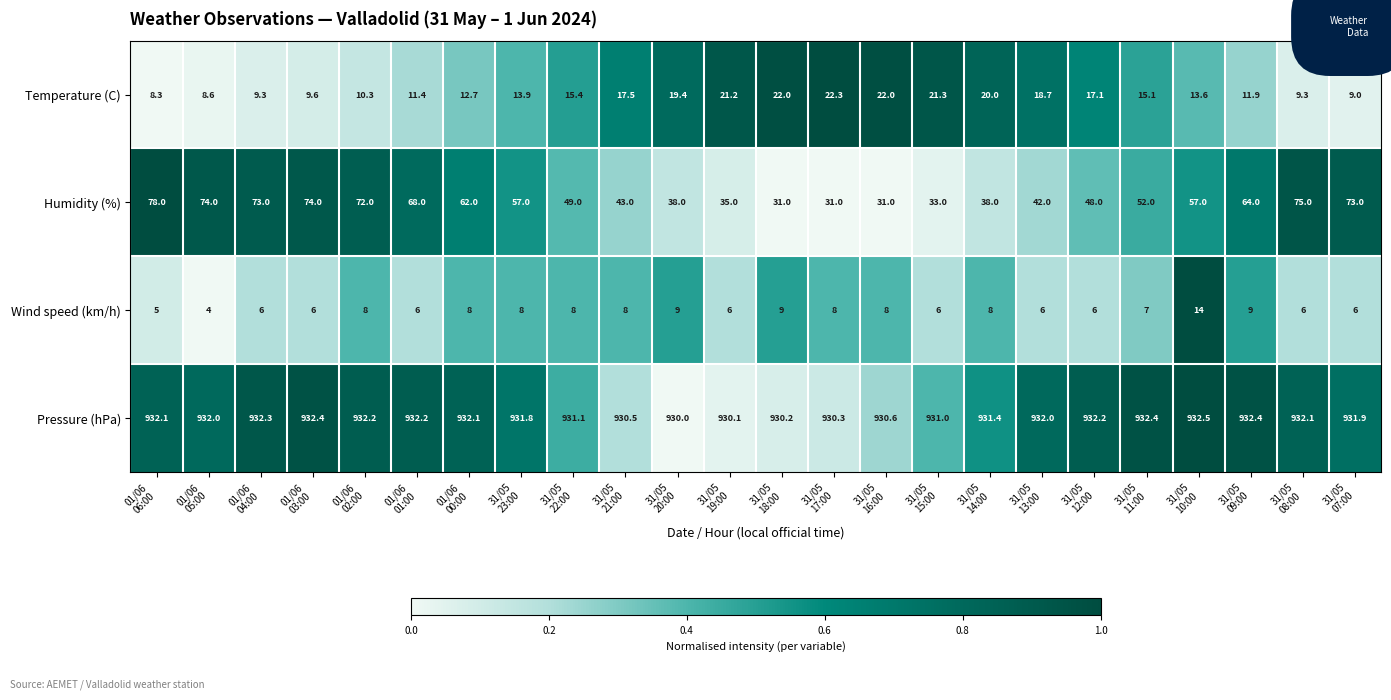

What is the difference between the second highest and second lowest values in the Humidity (%) series?

44.0